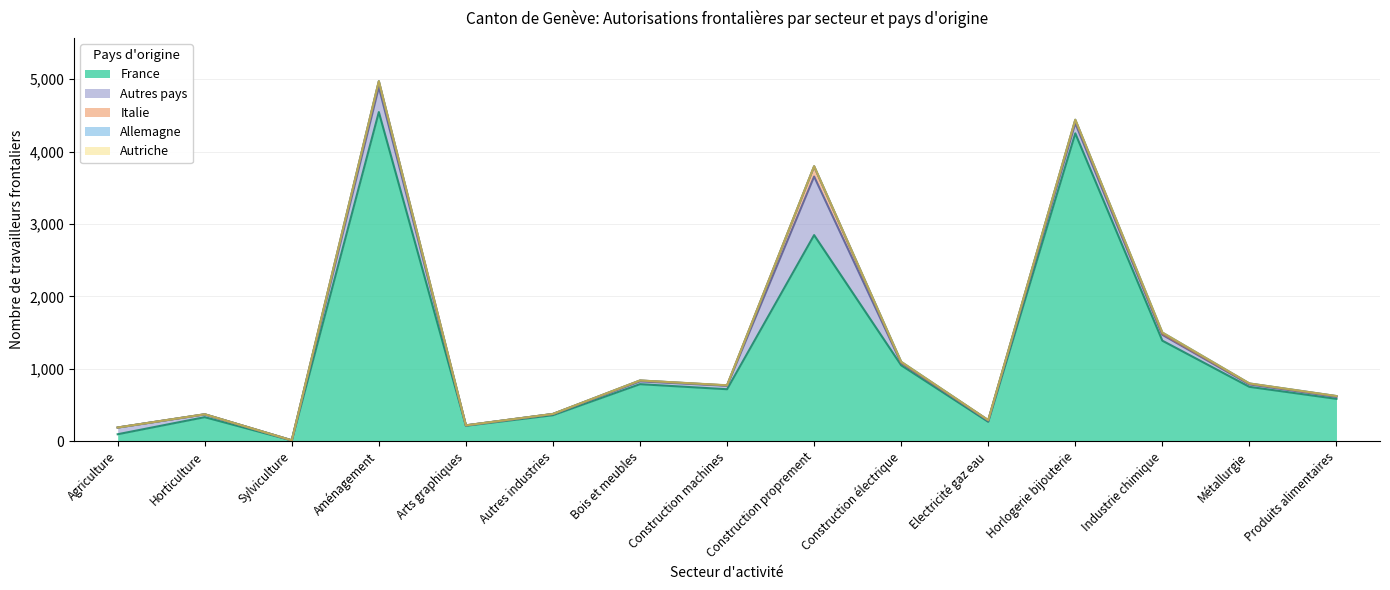

What is the label of the 14th point from the left?

Métallurgie